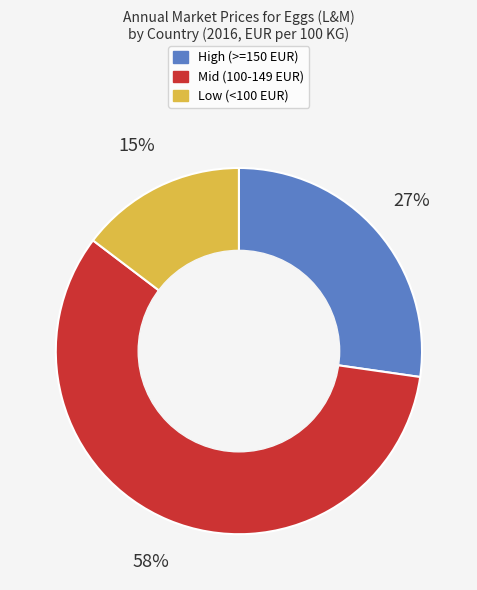

Is there a majority slice in this chart?

Yes